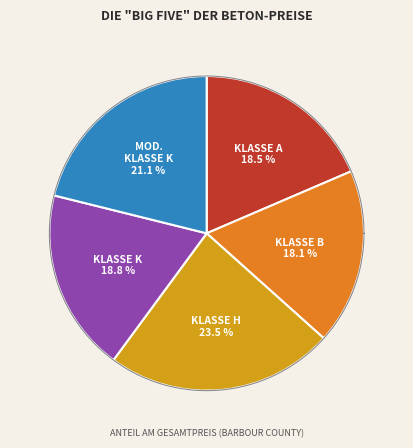

Is it true that Class B Concrete is 12% of the pie?

False